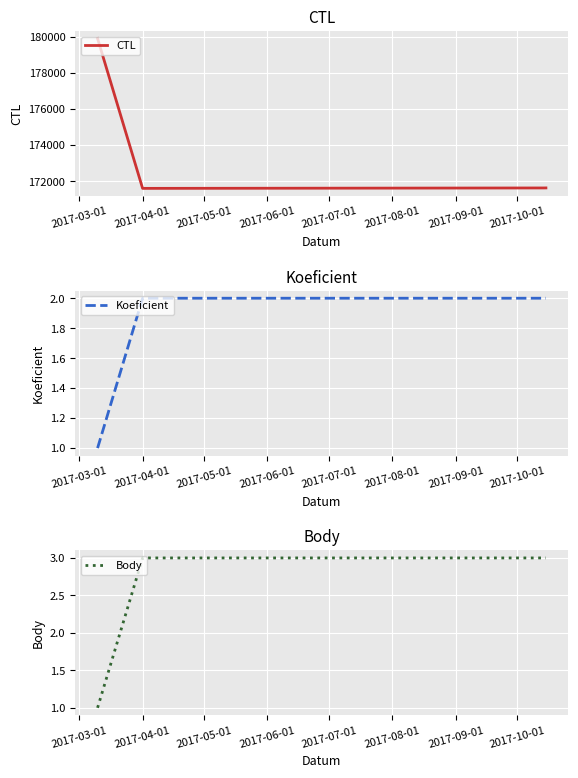

What is the maximum value for CTL?

179904